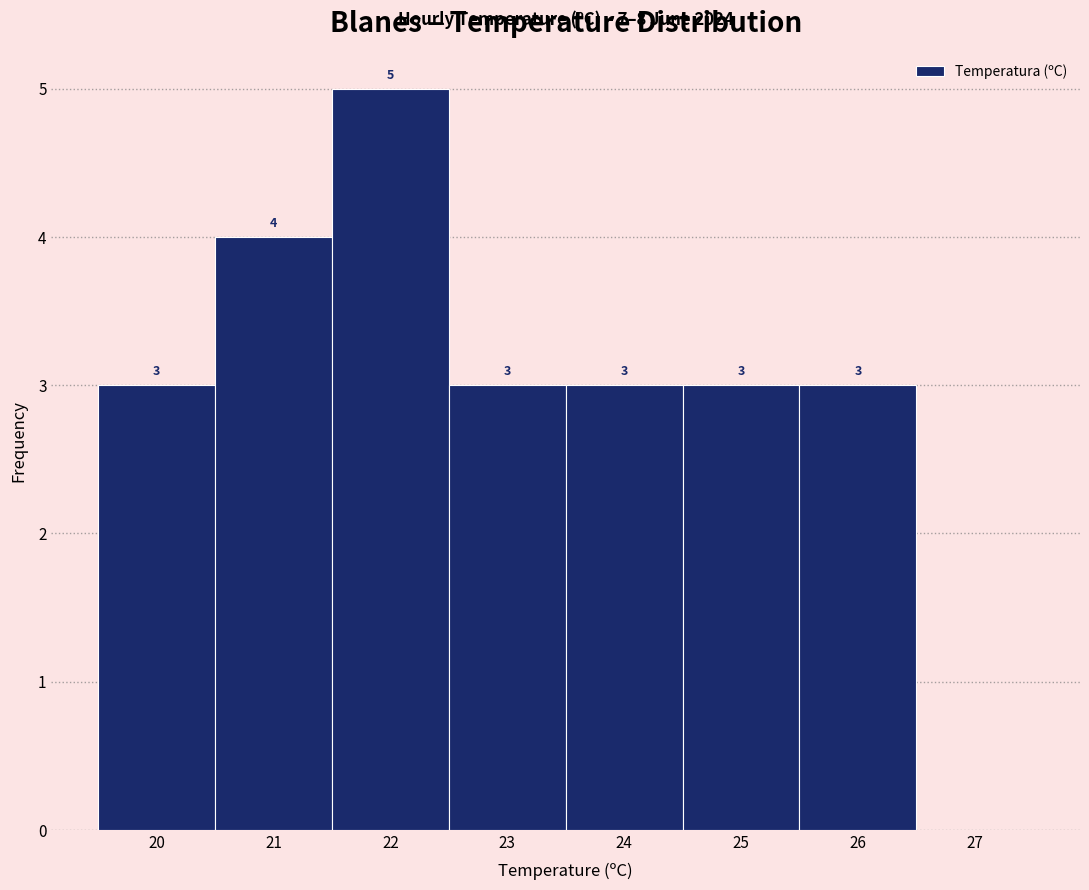

Which range on the x-axis has the tallest bar?

21.5 to 22.5